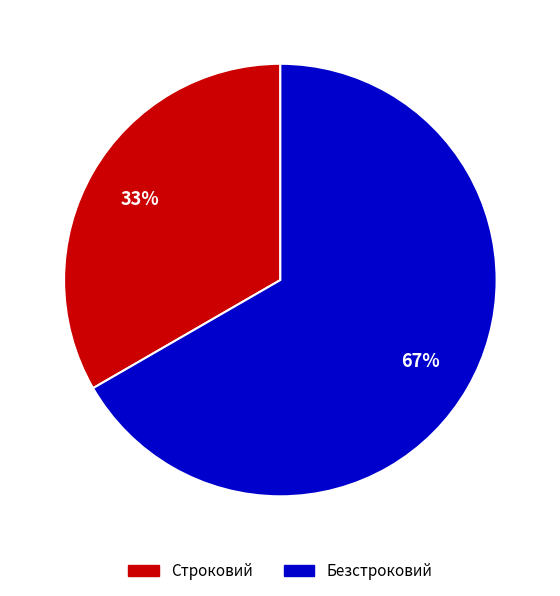

Count the number of slices in the pie.

2